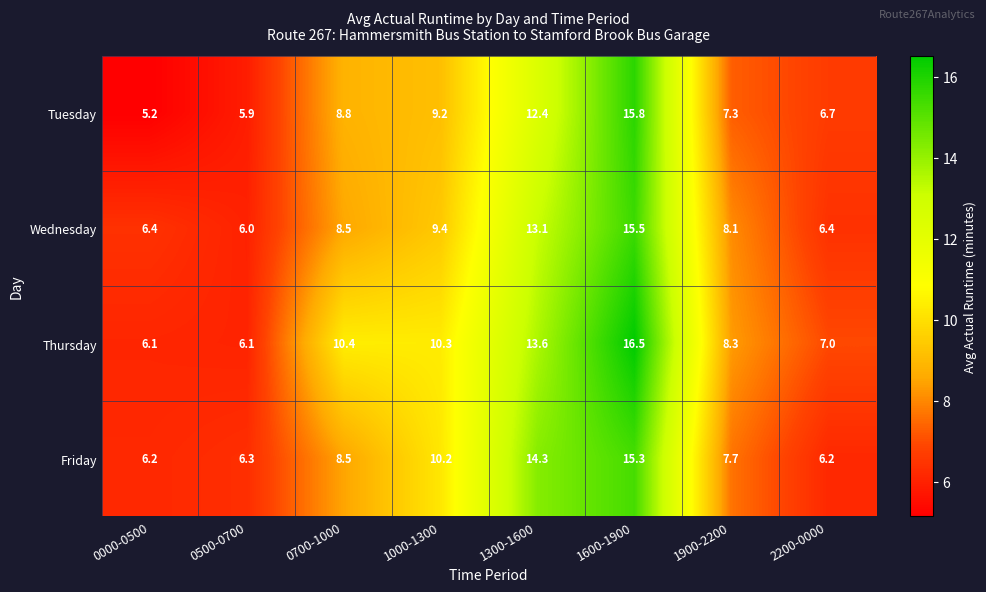

Which series has the largest total across all categories?

Thursday